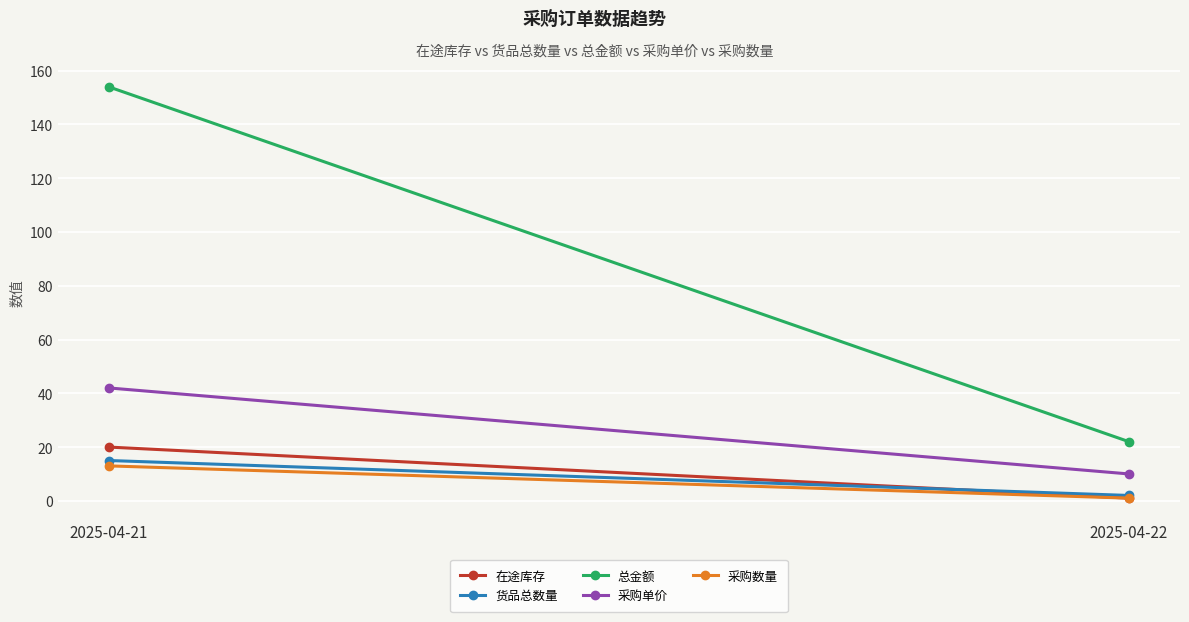

What is the greatest value displayed?

154